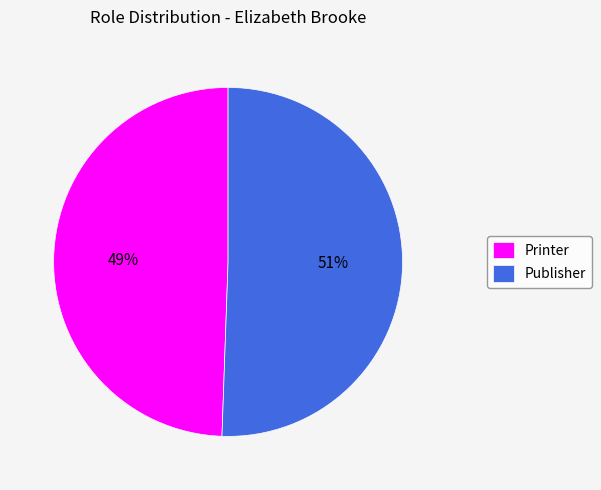

Is there a majority slice in this chart?

Yes